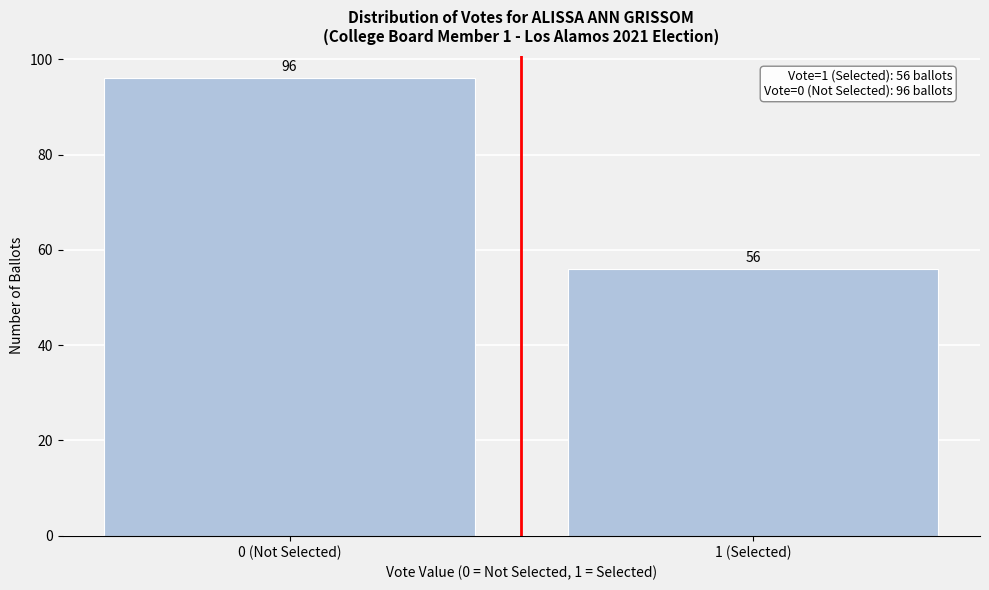

Reading left to right, extract all data points from this chart.

96	56